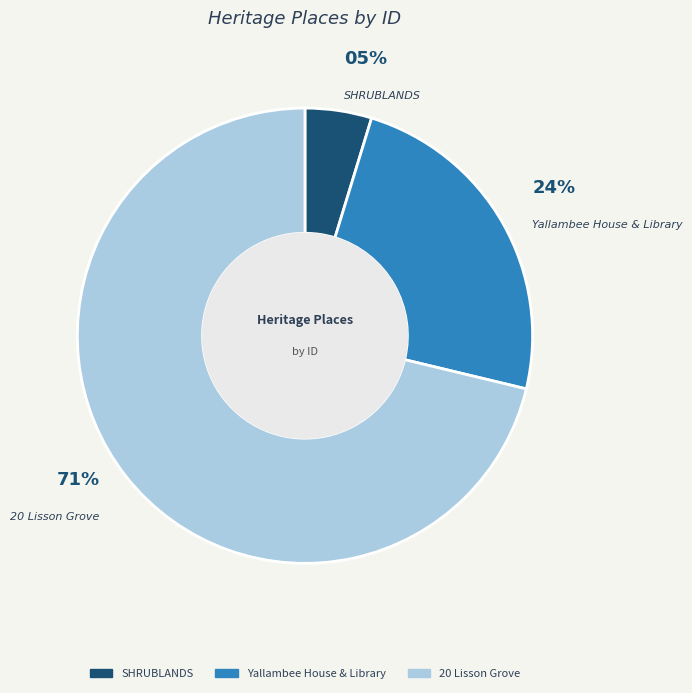

Rank the categories by value from lowest to highest.

SHRUBLANDS, Yallambee House & Library, 20 Lisson Grove